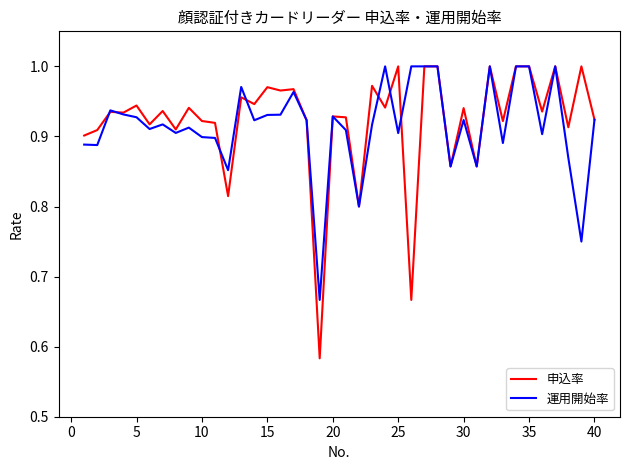

Which series has the widest spread of values?

申込率